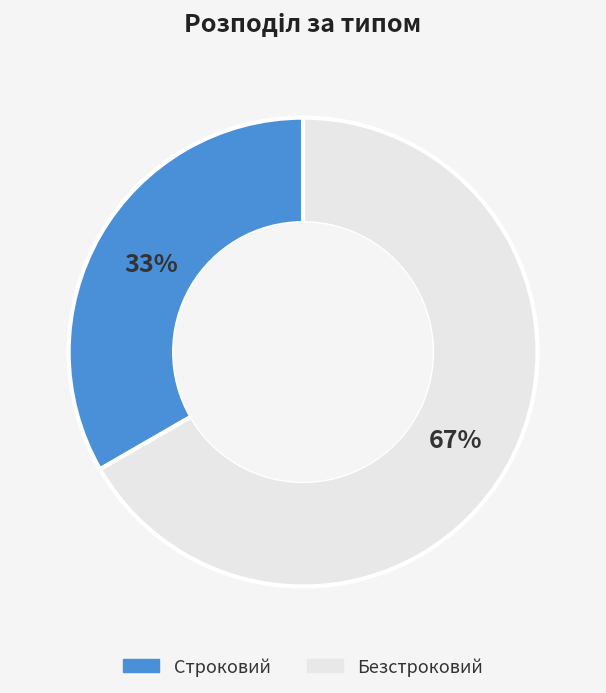

Is it true that Безстроковий is 67% of the pie?

True